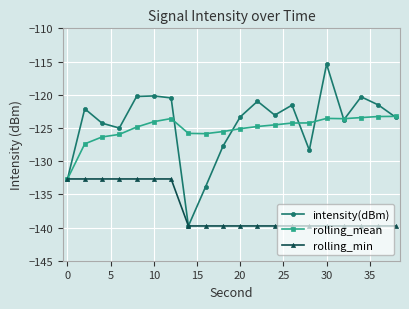

Which series has the largest range (max minus min)?

intensity(dBm)